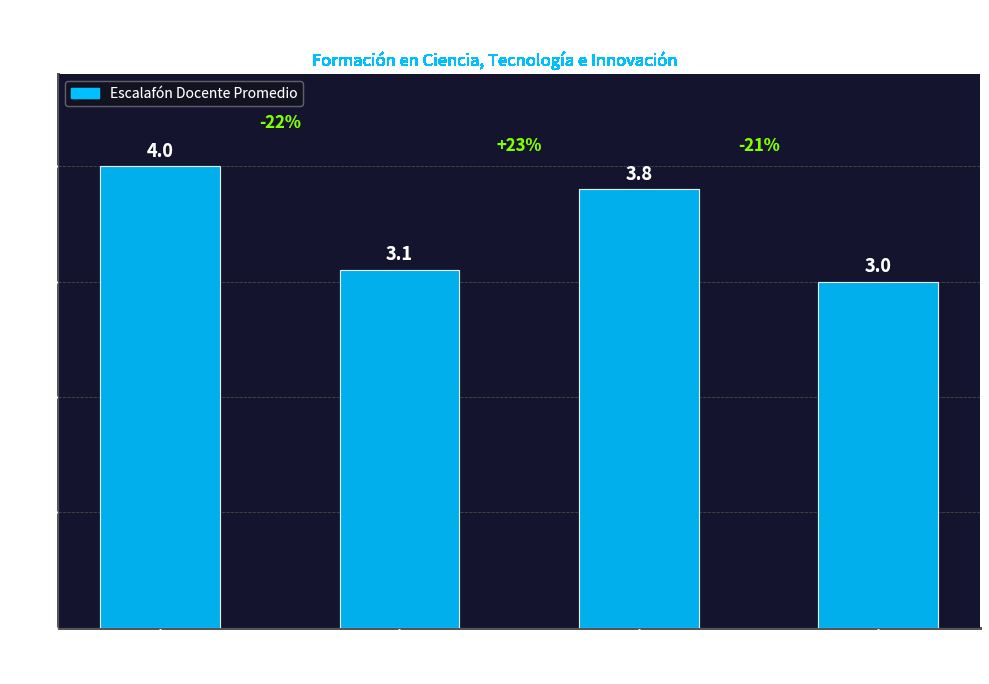

How many bars are there in total?

4